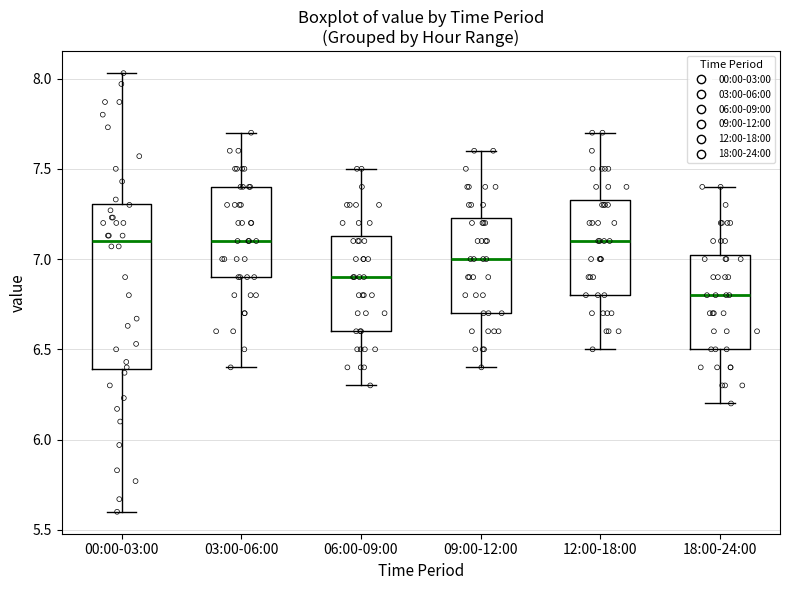

Where does the median line of the box for 09:00-12:00 sit on the y-axis? The values are not printed on the chart, so give them approximately, as read against the axis.

7.00